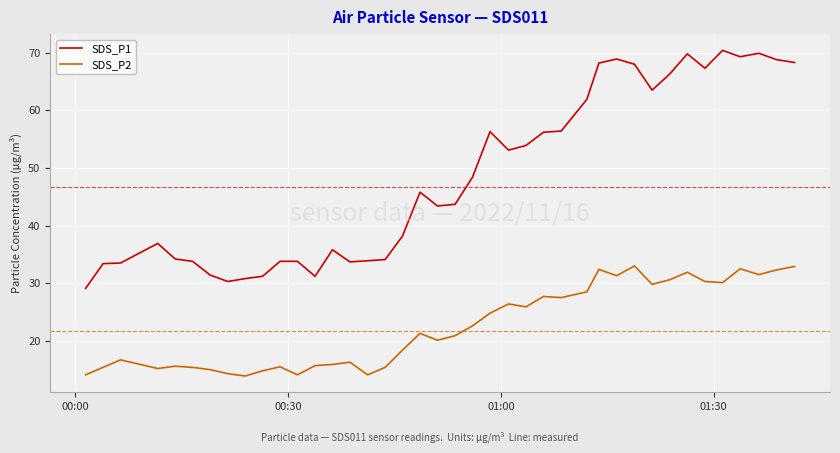

True or false: SDS_P2 and SDS_P1 cross at least once.

False